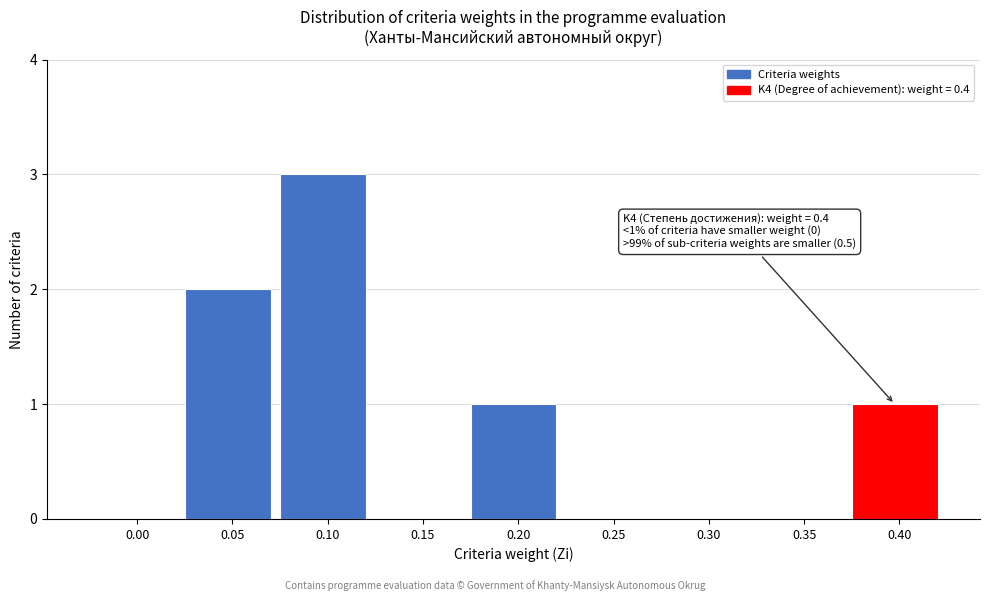

Reading right to left, what are all the values shown in this chart?

0.40=1	0.35=0	0.30=0	0.25=0	0.20=1	0.15=0	0.10=3	0.05=2	0.00=0